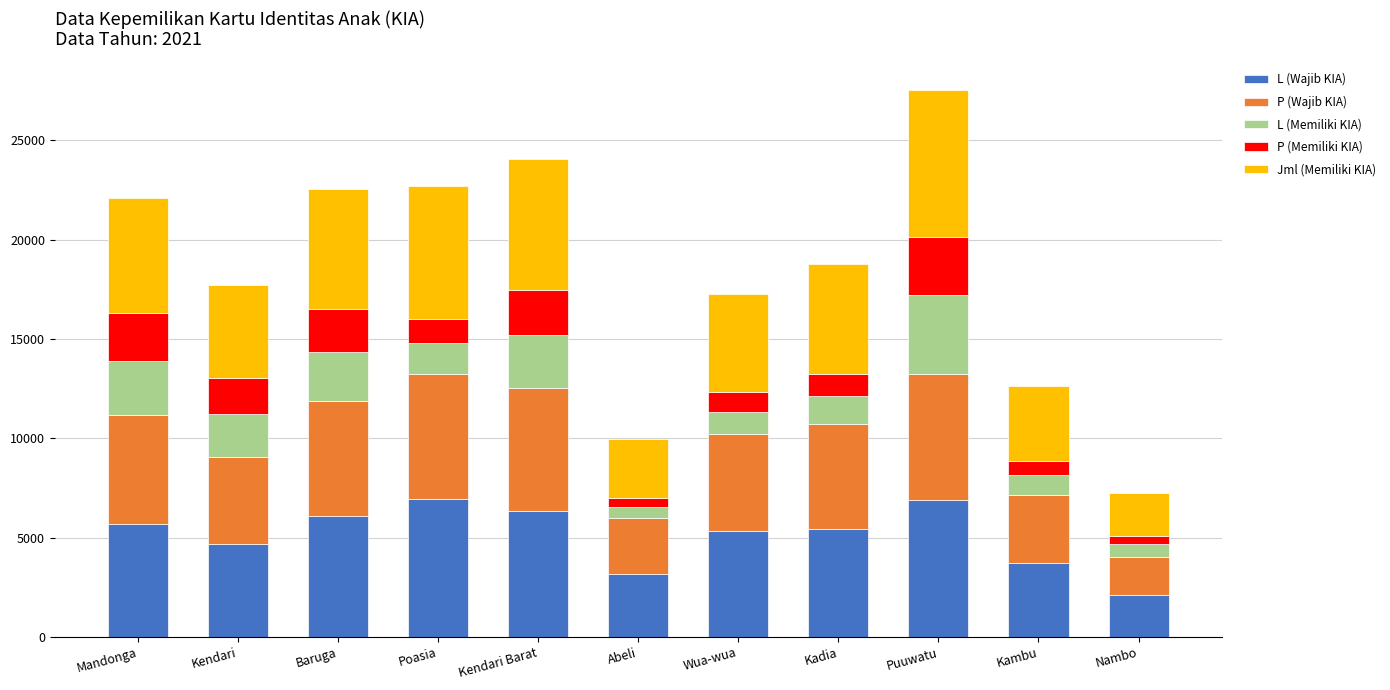

What is the difference between the L (Wajib KIA) values at Puuwatu and Kendari?

2241